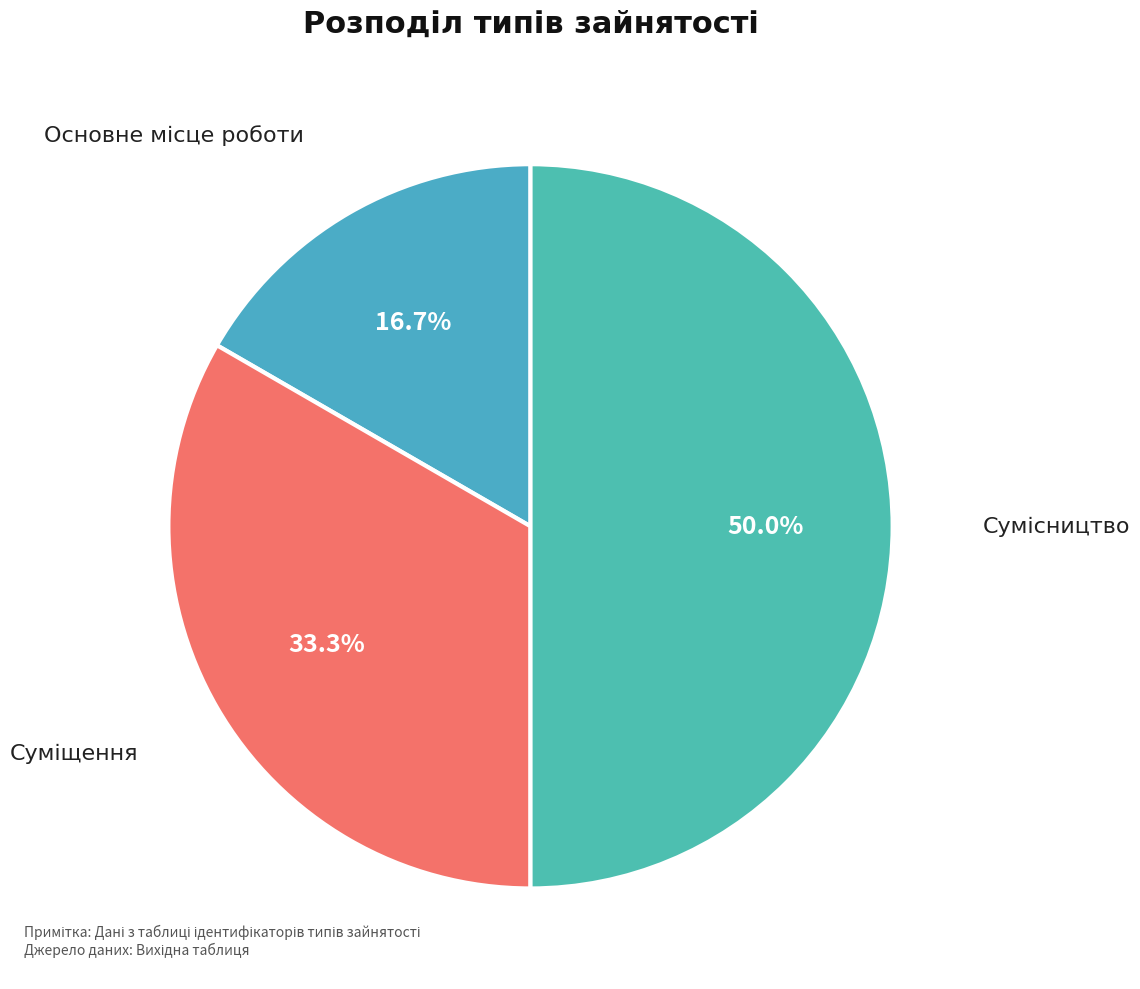

What portion of the pie excludes Сумісництво?

50.0%